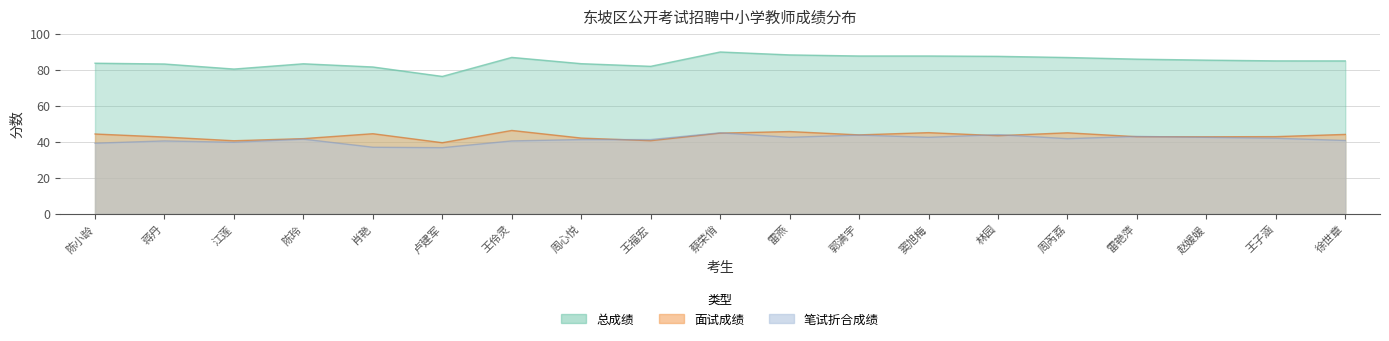

How many lines are shown in the chart?

3